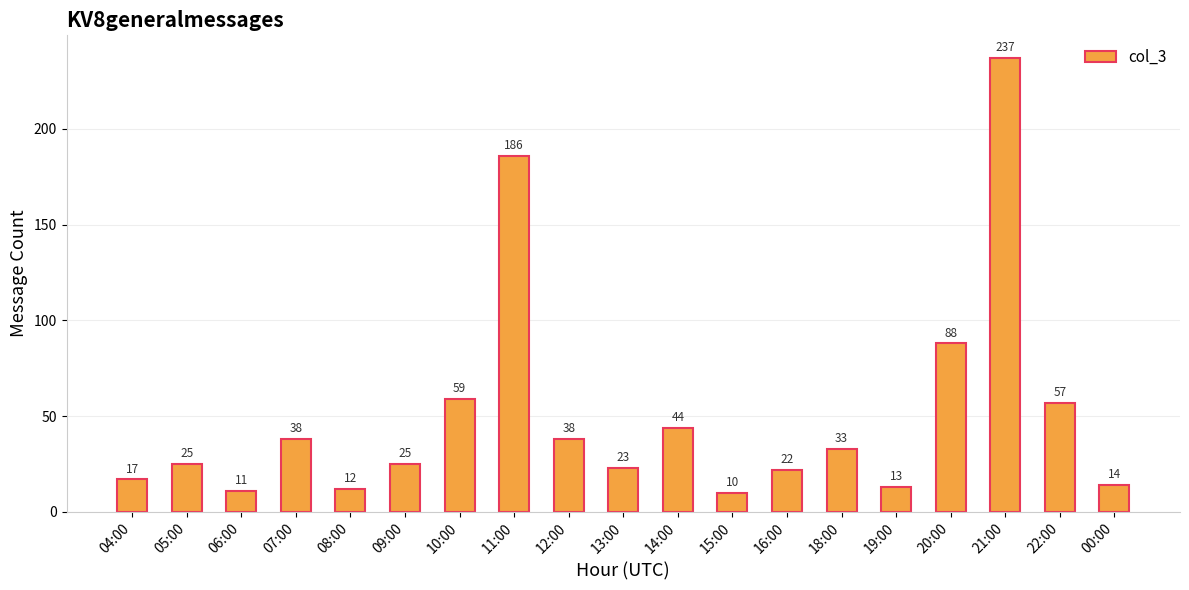

What is the approximate value at 10:00, to the nearest 50?

50